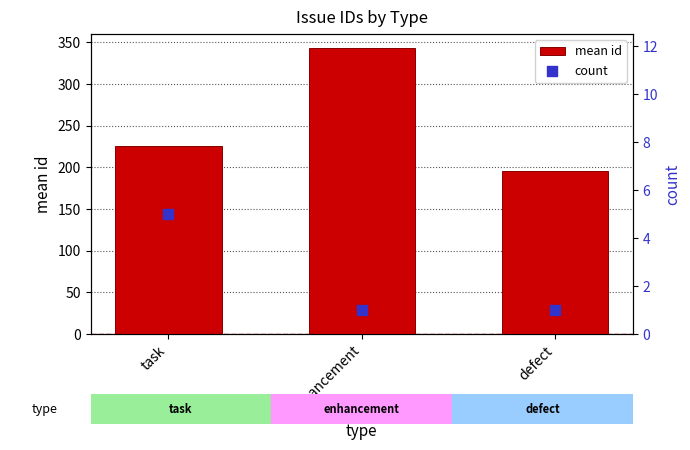

At which category is the sum across all series the highest?

enhancement